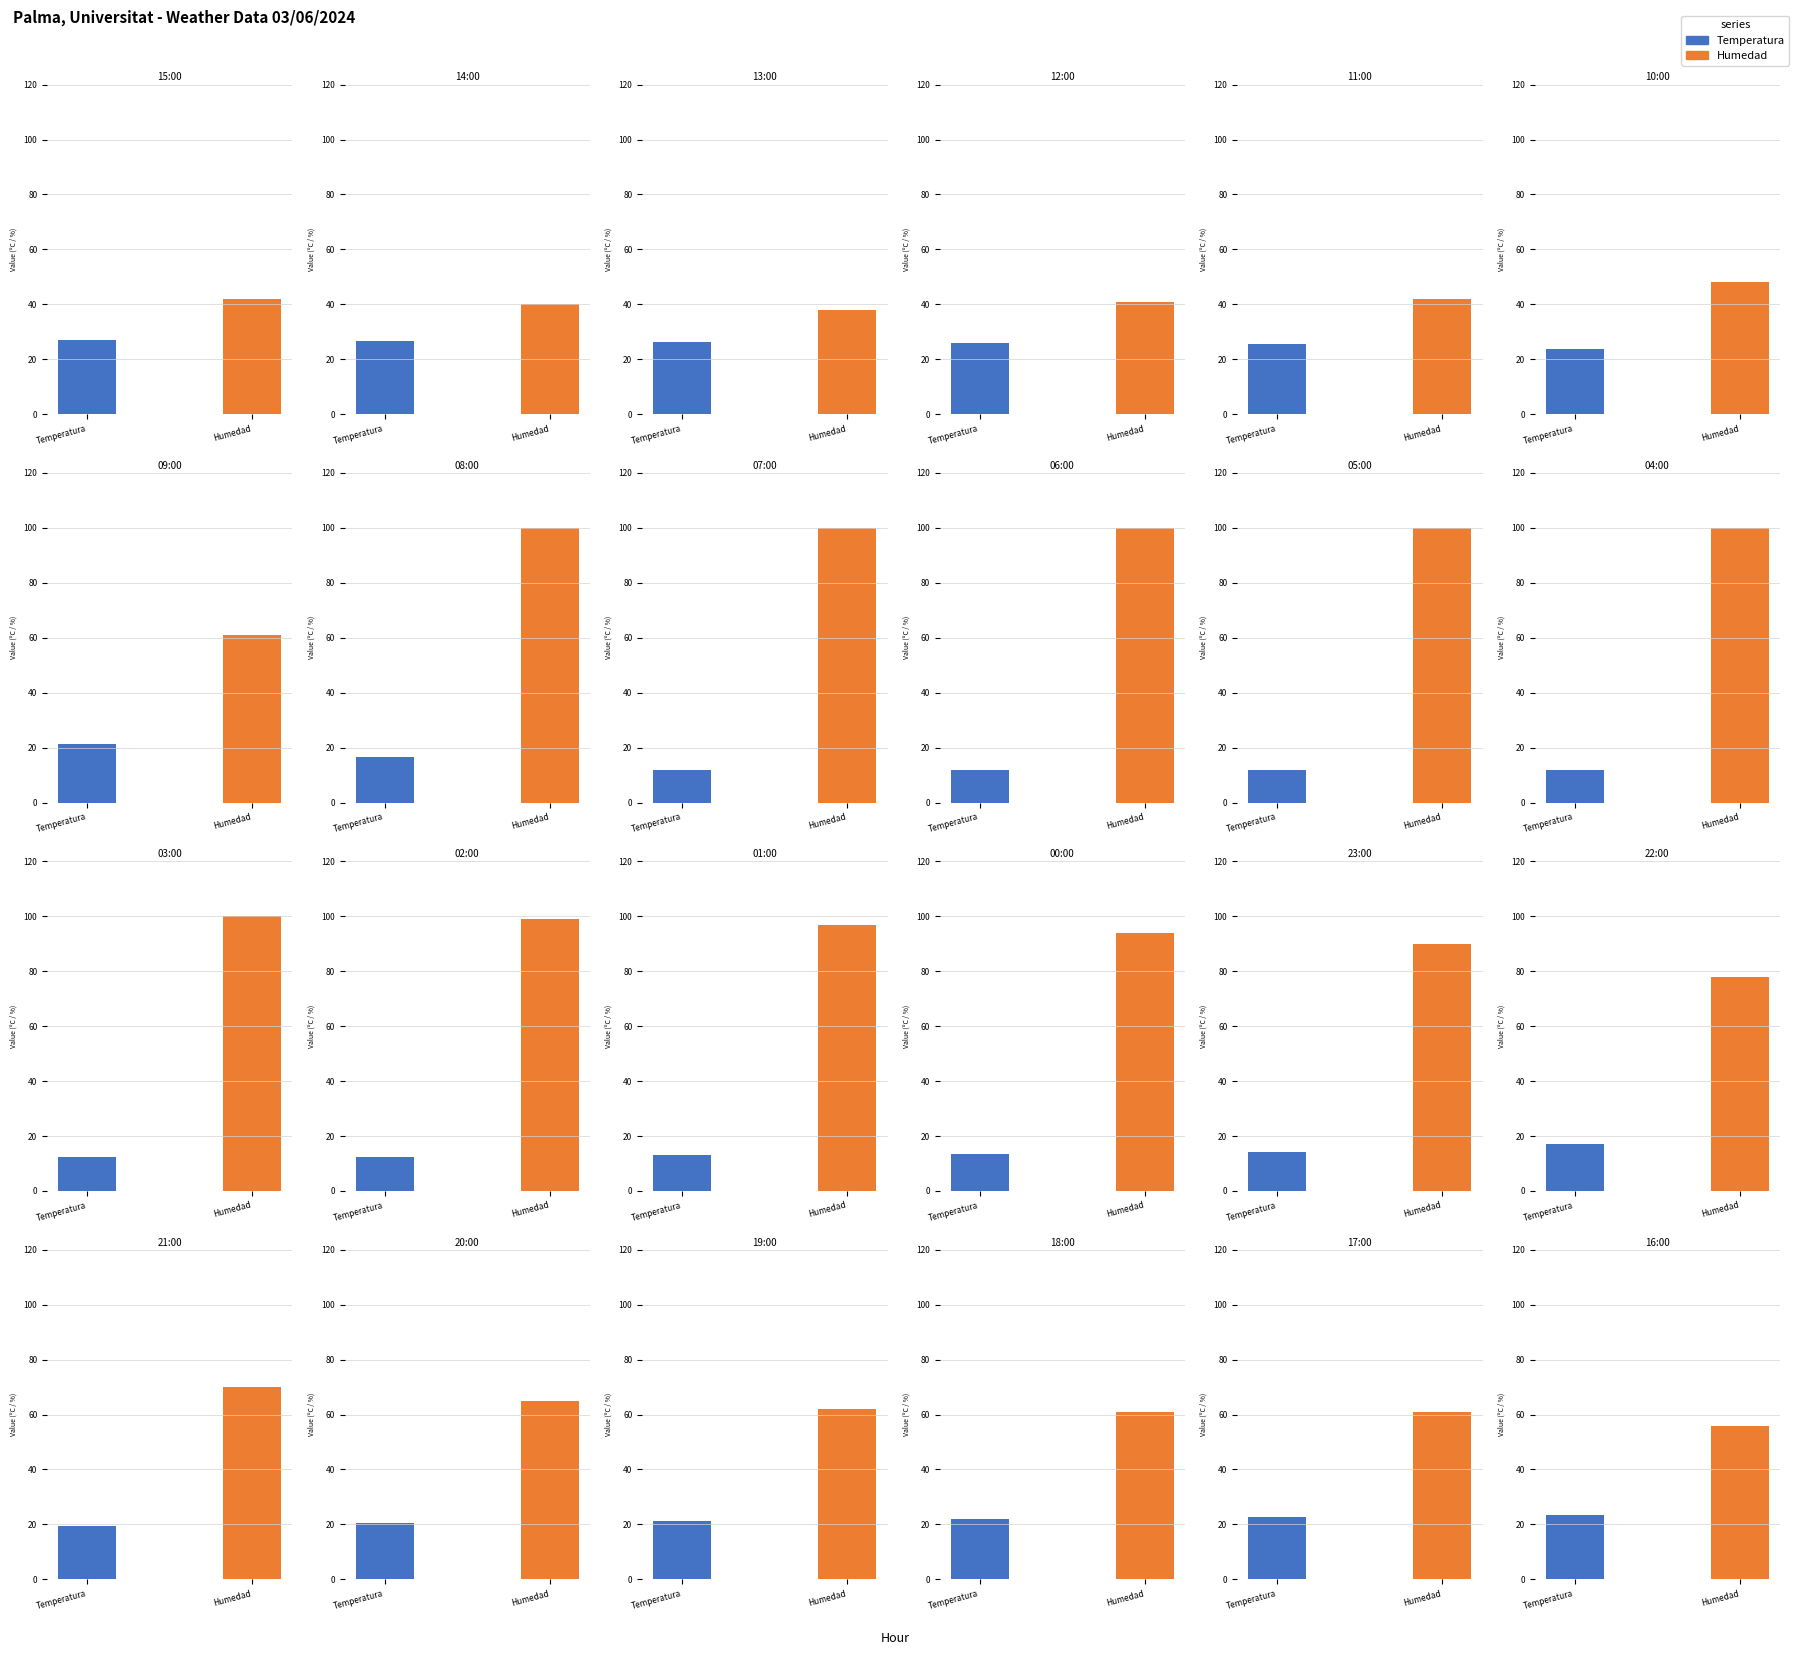

What is the difference between the maximum and minimum values in the Temperatura series?

15.2